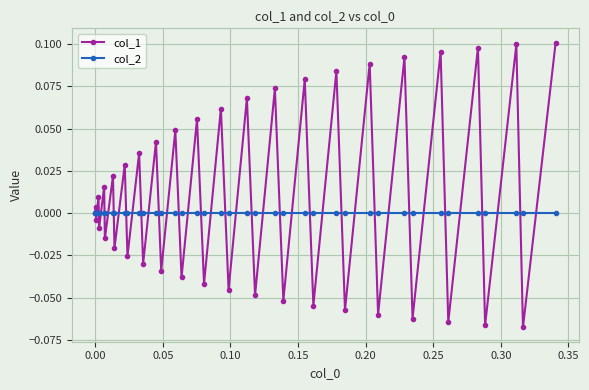

Count the number of categories in the chart.

40